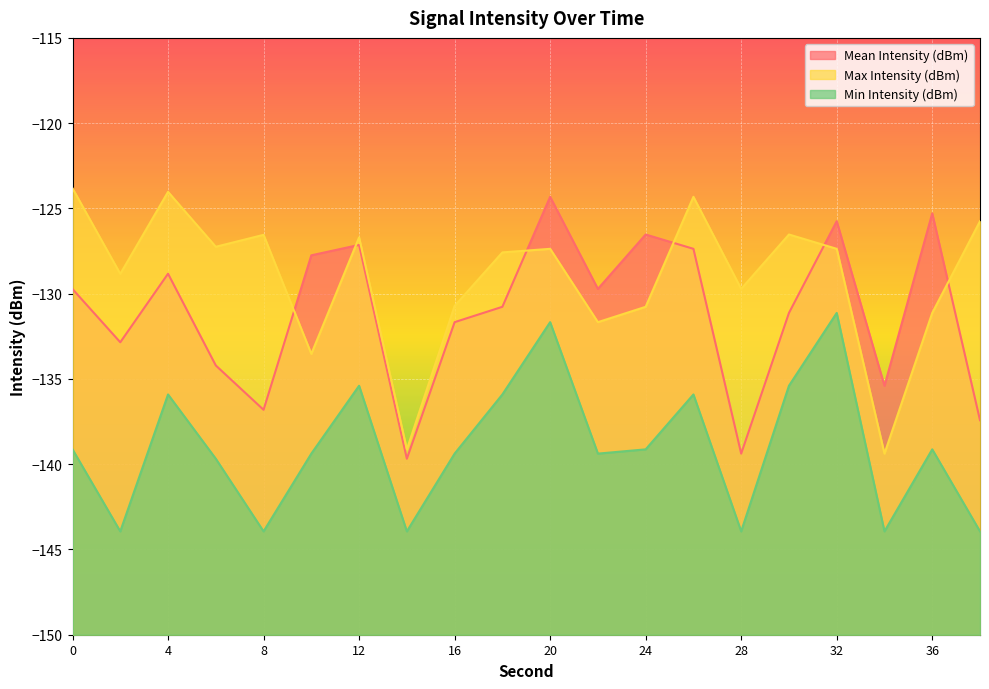

What is the value of the Max Intensity (dBm) point at the 9th from the left?

-130.7